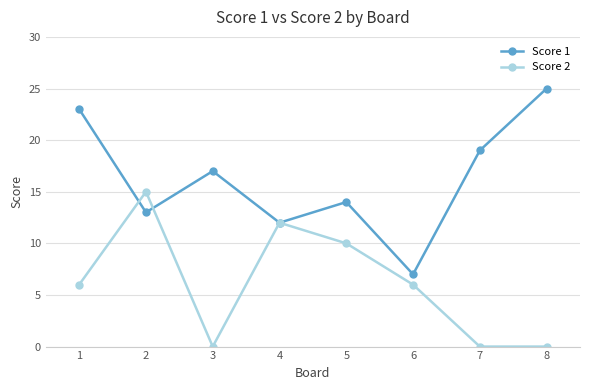

Is this an area chart (filled region under the line)?

No